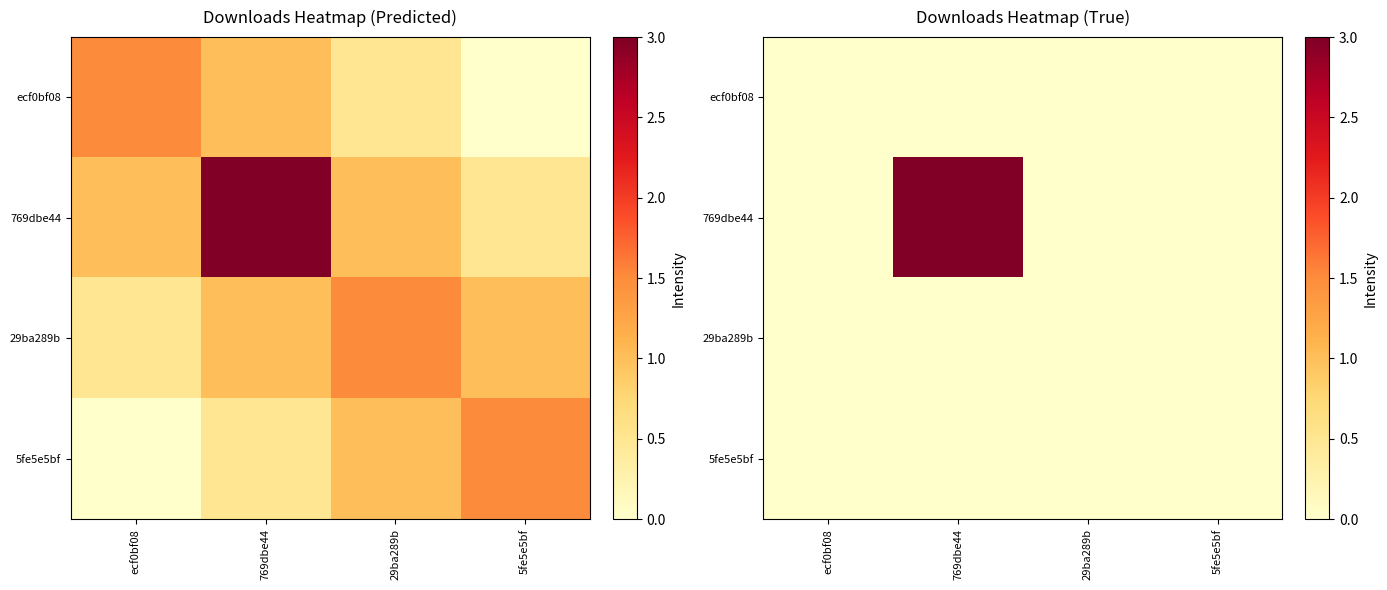

What is the spread (max minus min) of values at 769dbe44?

3